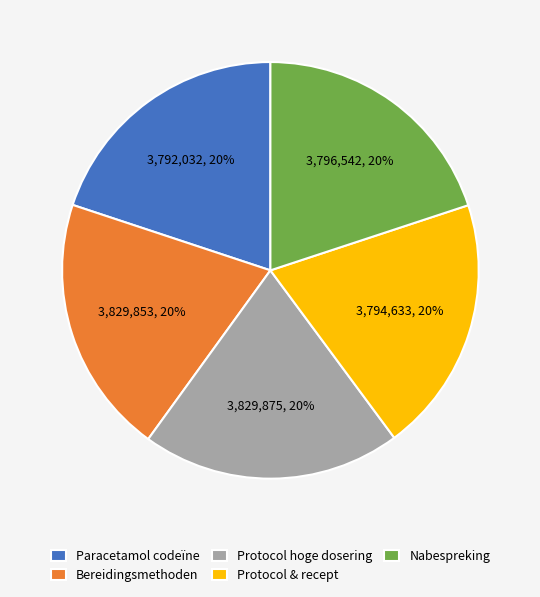

Do Protocol hoge dosering and Nabespreking together represent more than half of the pie?

No